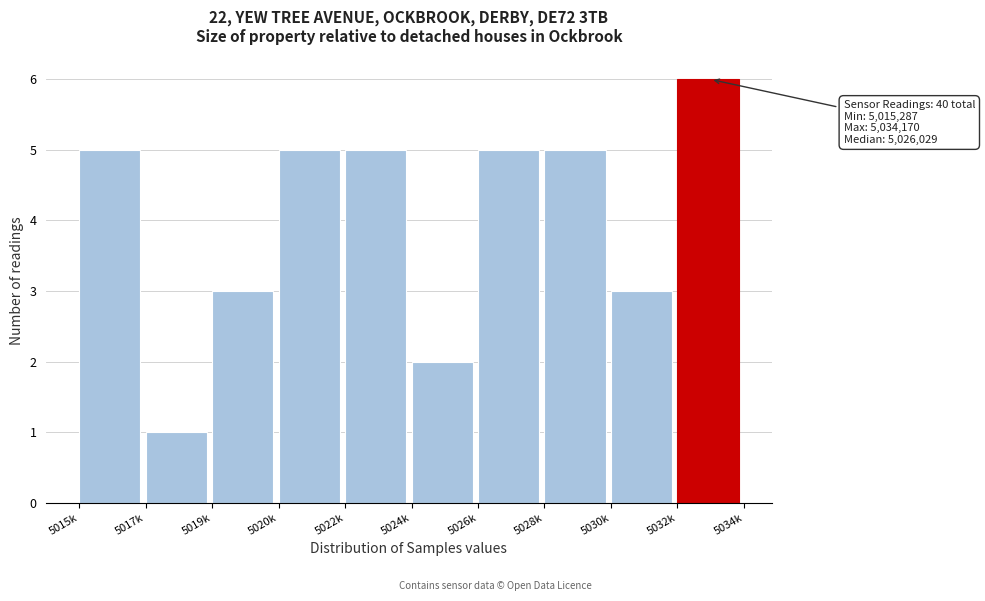

Reading left to right, what are all the values shown in this chart?

5015k=5	5017k=1	5019k=3	5020k=5	5022k=5	5024k=2	5026k=5	5028k=5	5030k=3	5032k=6